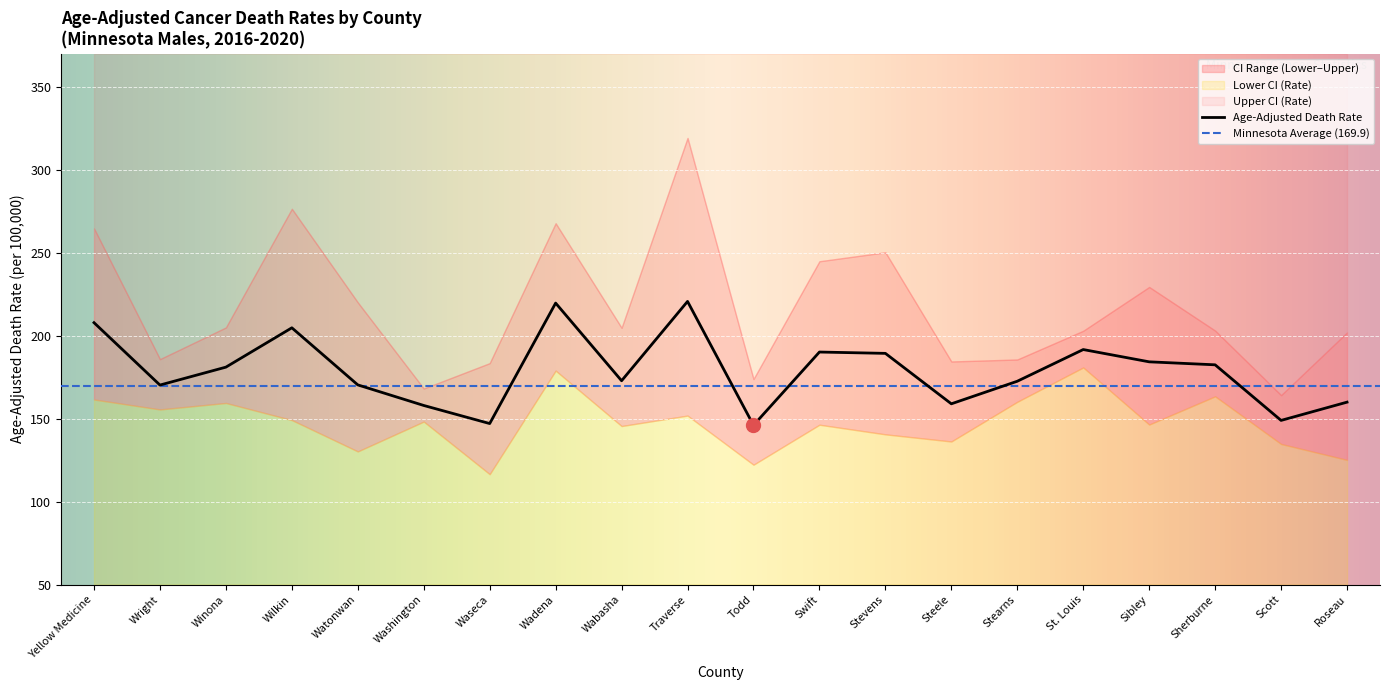

How many data points in Age-Adjusted Death Rate are above 181?

9